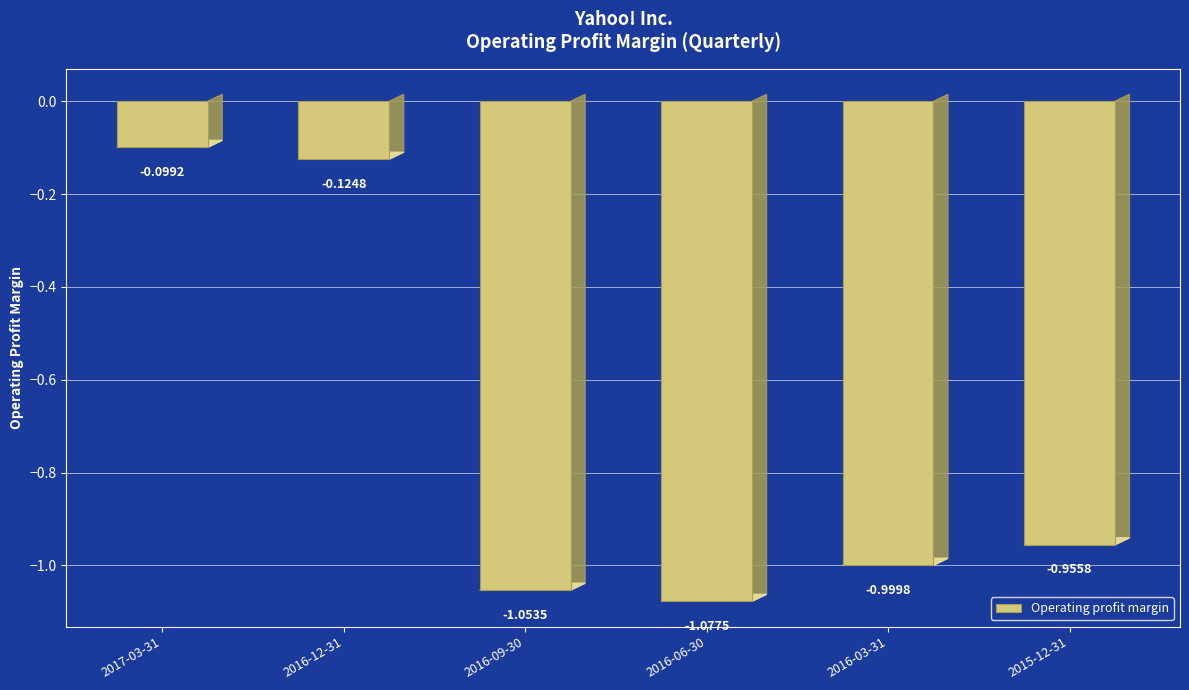

At which category does the chart reach its minimum across all series?

2016-06-30